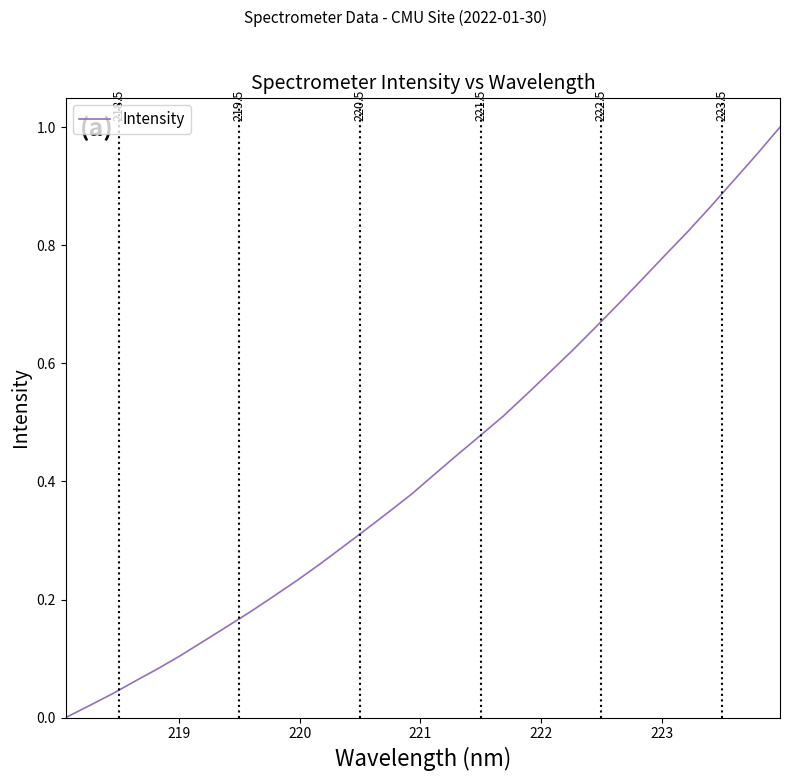

Reading left to right, what are all the values shown in this chart?

0.0	0.0	0.0	0.1	0.1	0.1	0.1	0.2	0.2	0.2	0.2	0.3	0.3	0.3	0.3	0.4	0.4	0.4	0.5	0.5	0.5	0.6	0.6	0.7	0.7	0.7	0.8	0.8	0.9	0.9	1.0	1.0